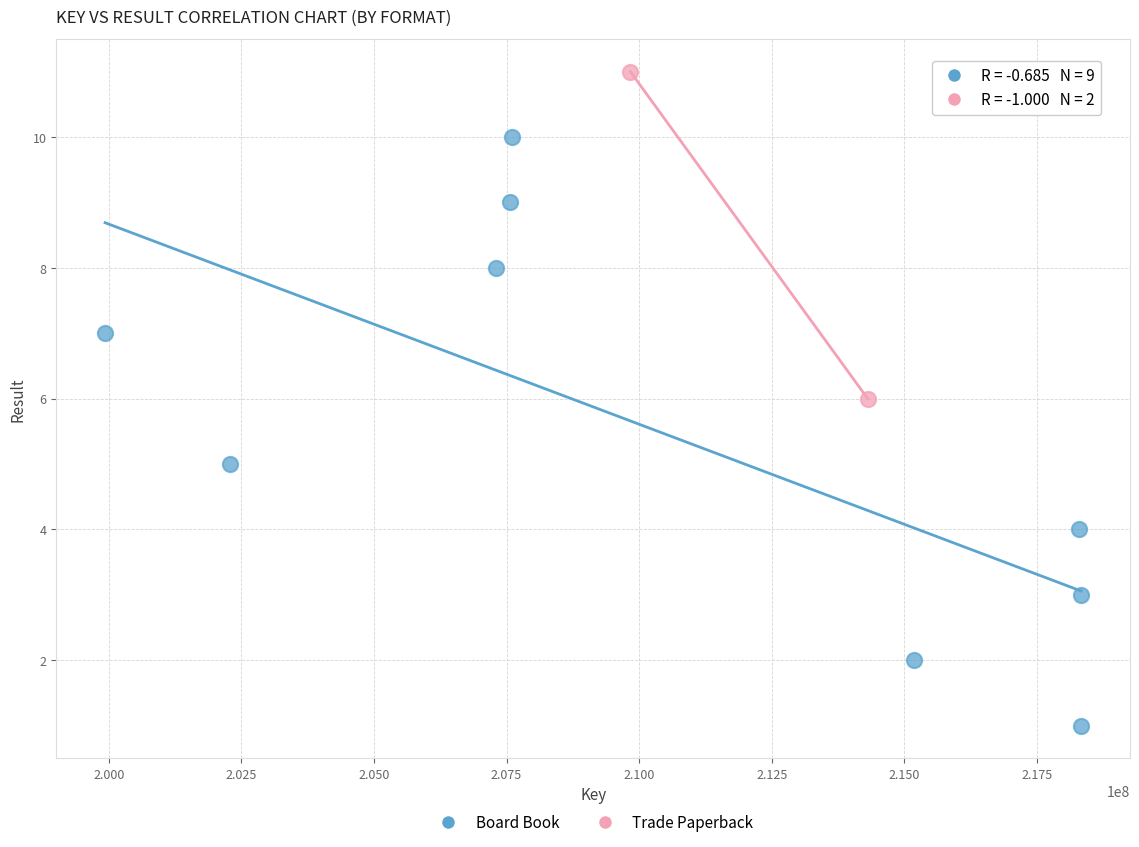

What are all the series names shown in the legend?

Board Book, Trade Paperback